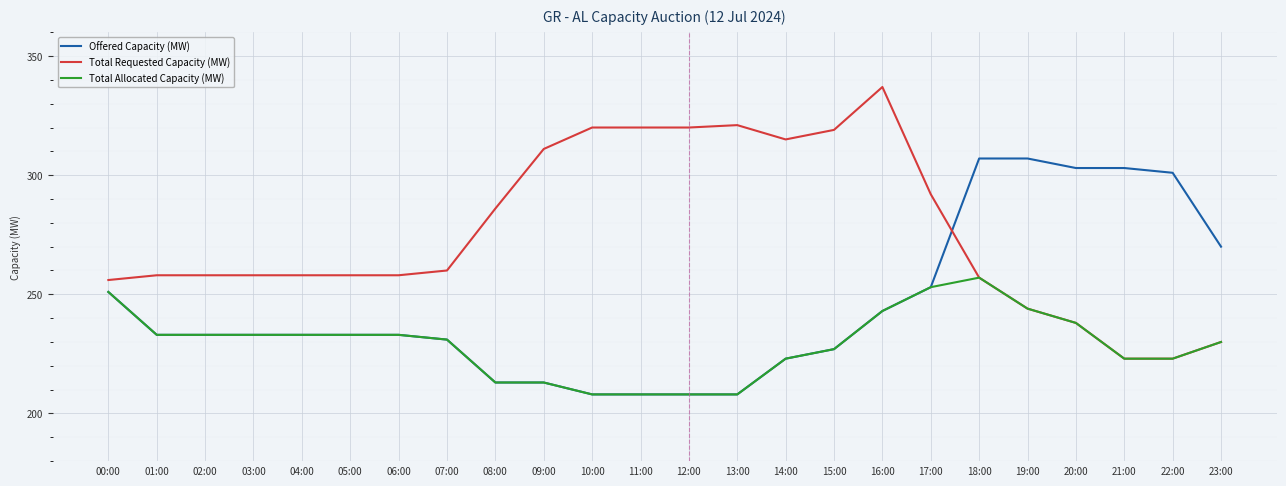

Does the chart display data point markers on the line(s)?

No